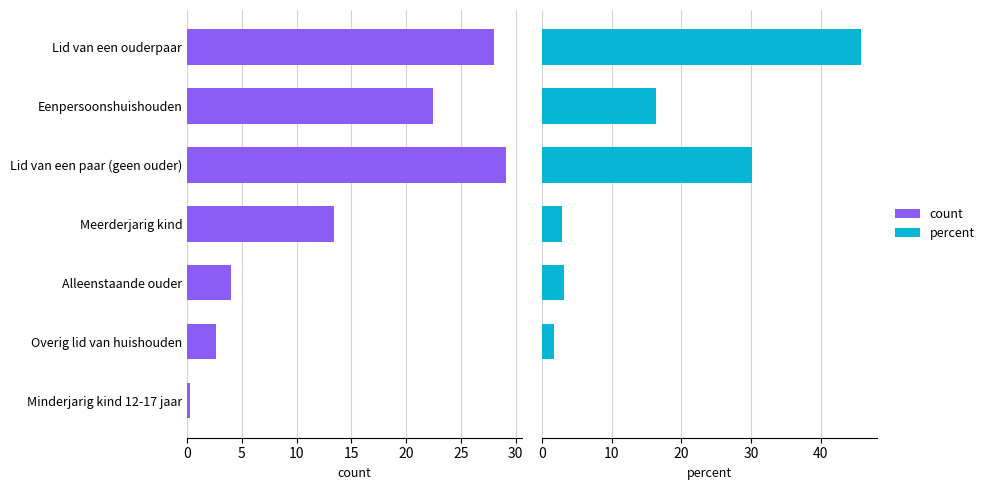

How many groups of bars are there?

7